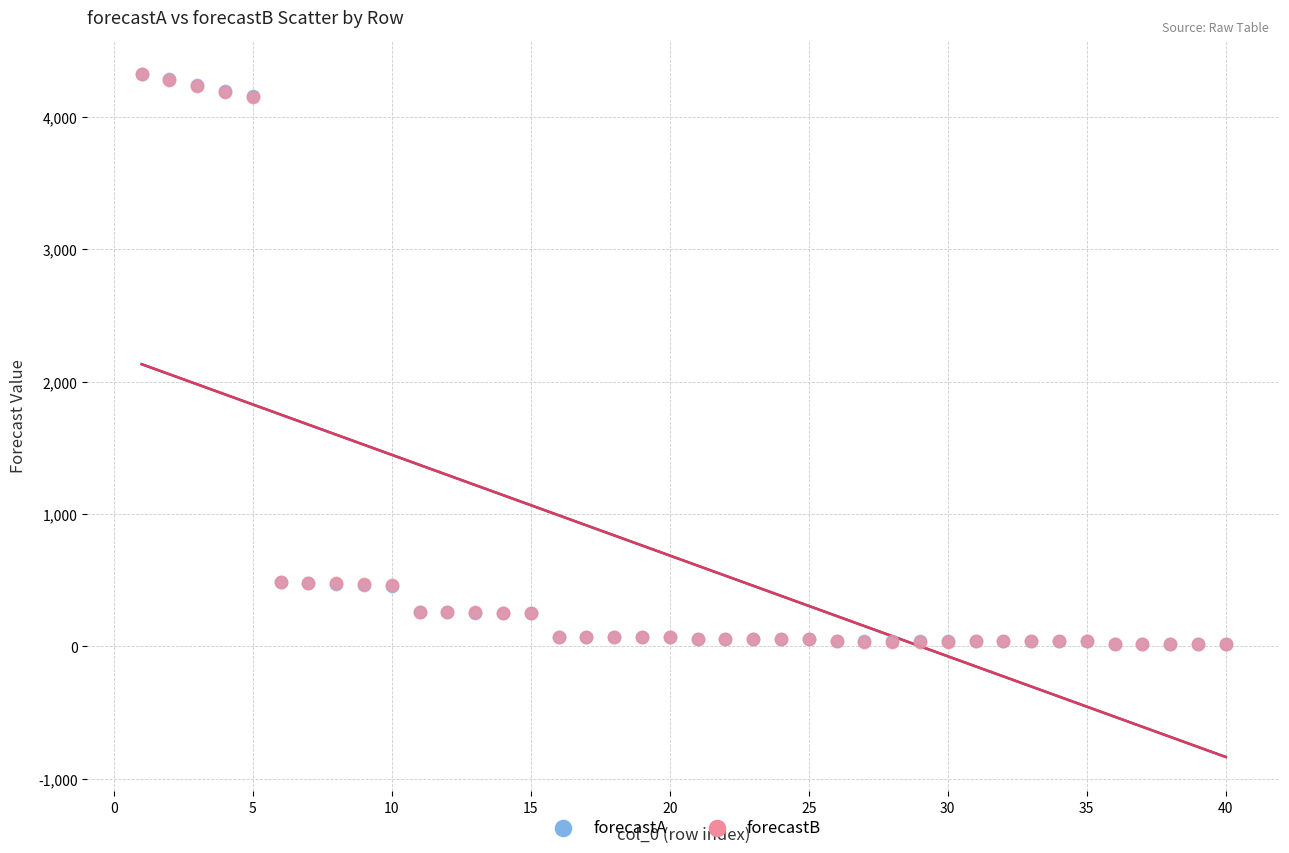

What are all the series names shown in the legend?

forecastA, forecastB